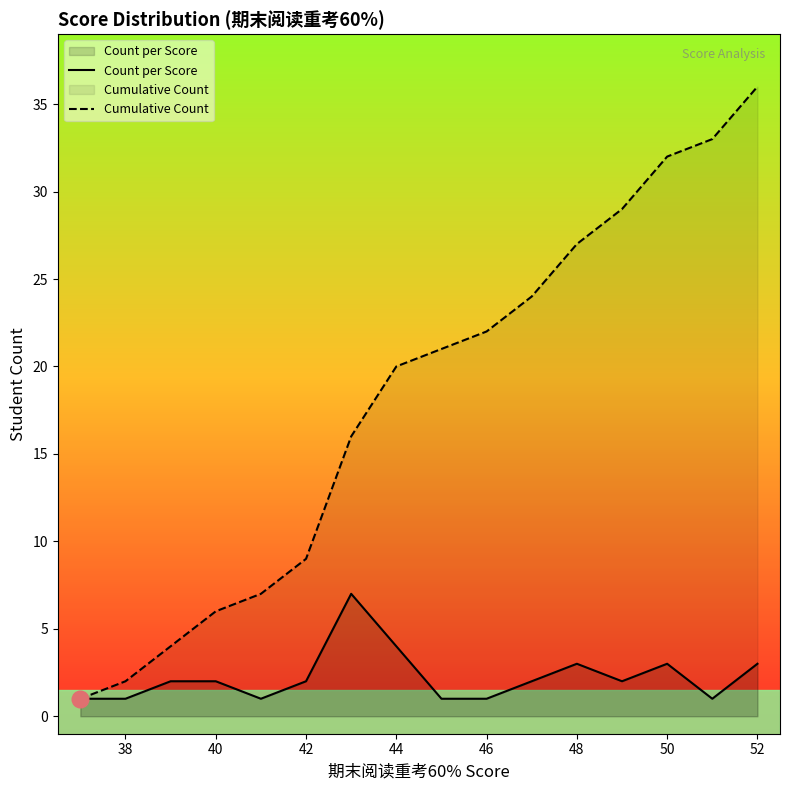

What is the difference between the highest and lowest values at 46?

21